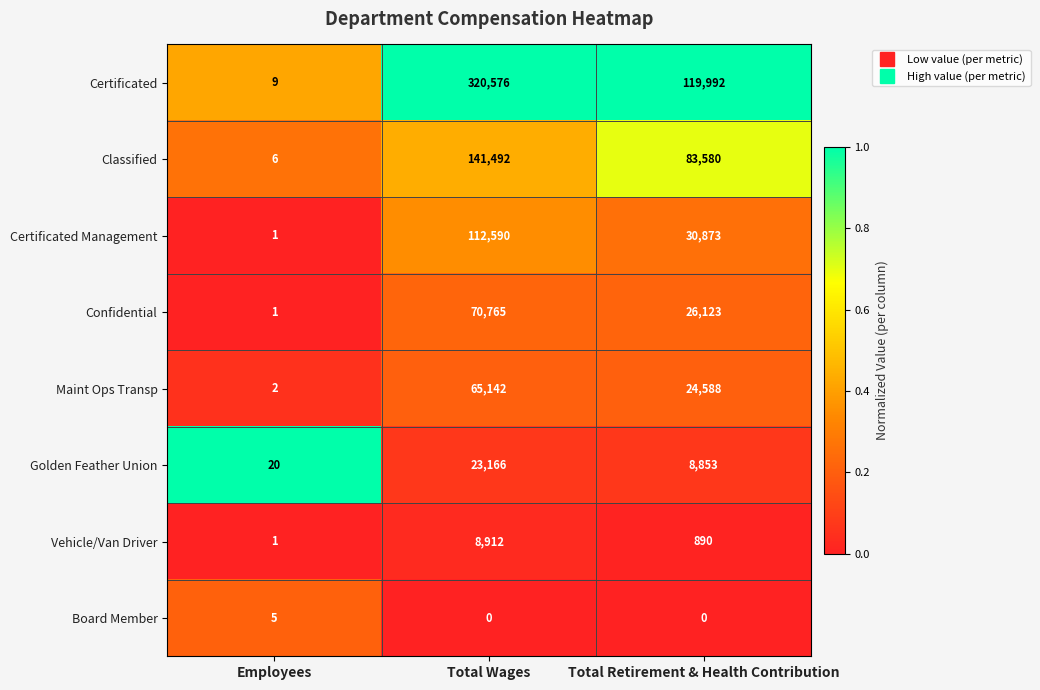

At which category is the sum across all series the highest?

Total Wages